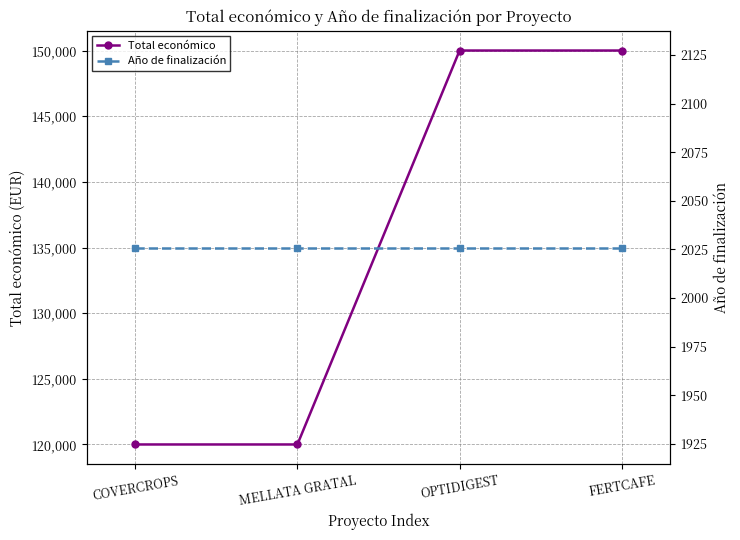

Rank the series at FERTCAFE from lowest to highest value.

Año de finalización, Total económico